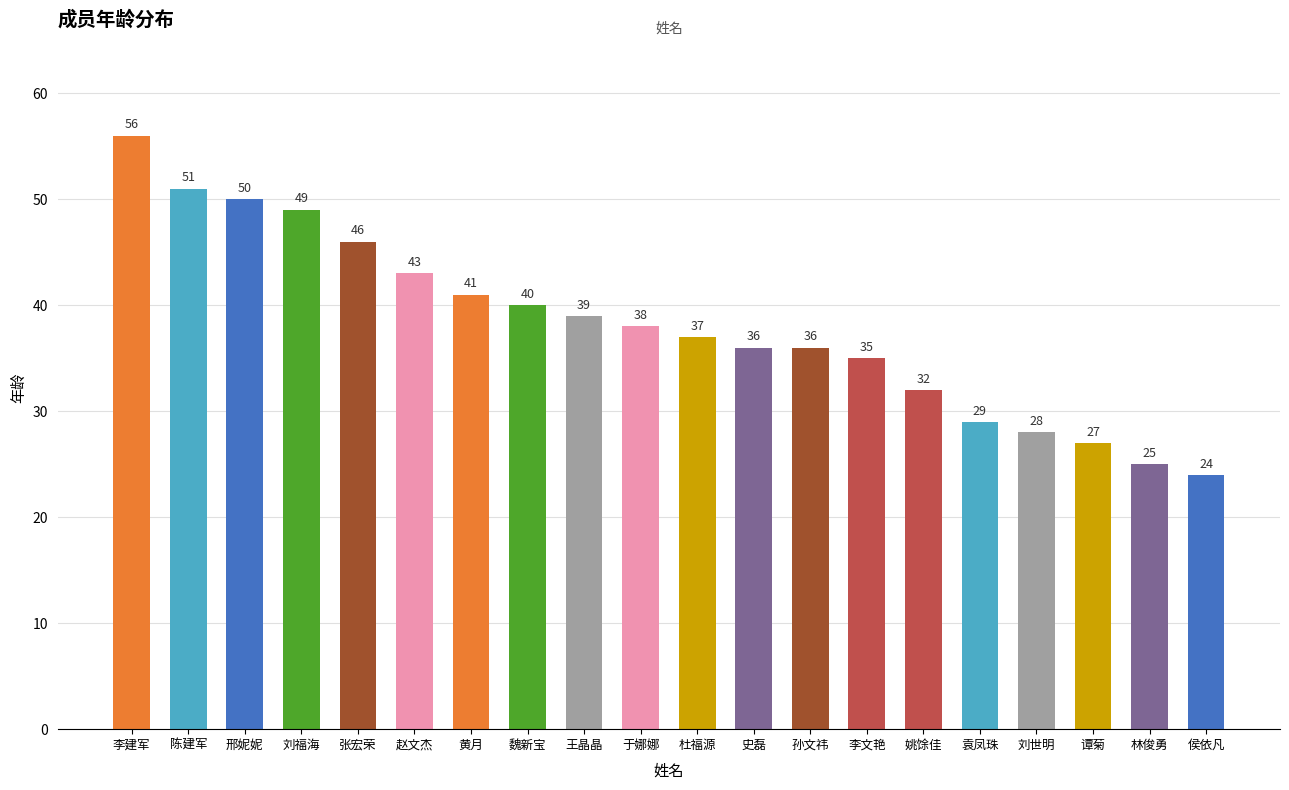

What position from the right is 袁凤珠?

5